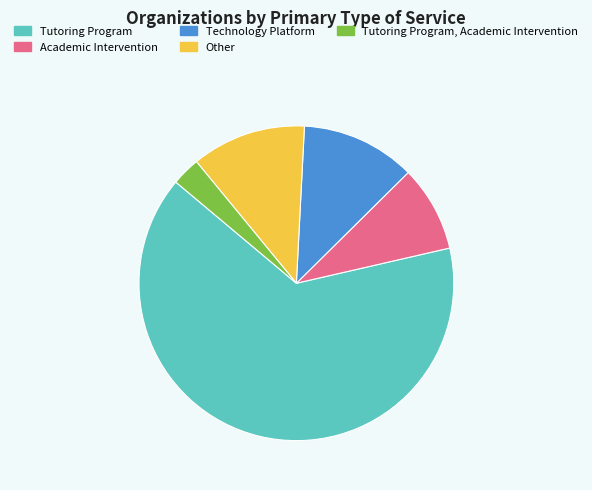

What is the ratio of the value at Tutoring Program to the value at Academic Intervention?

7.3